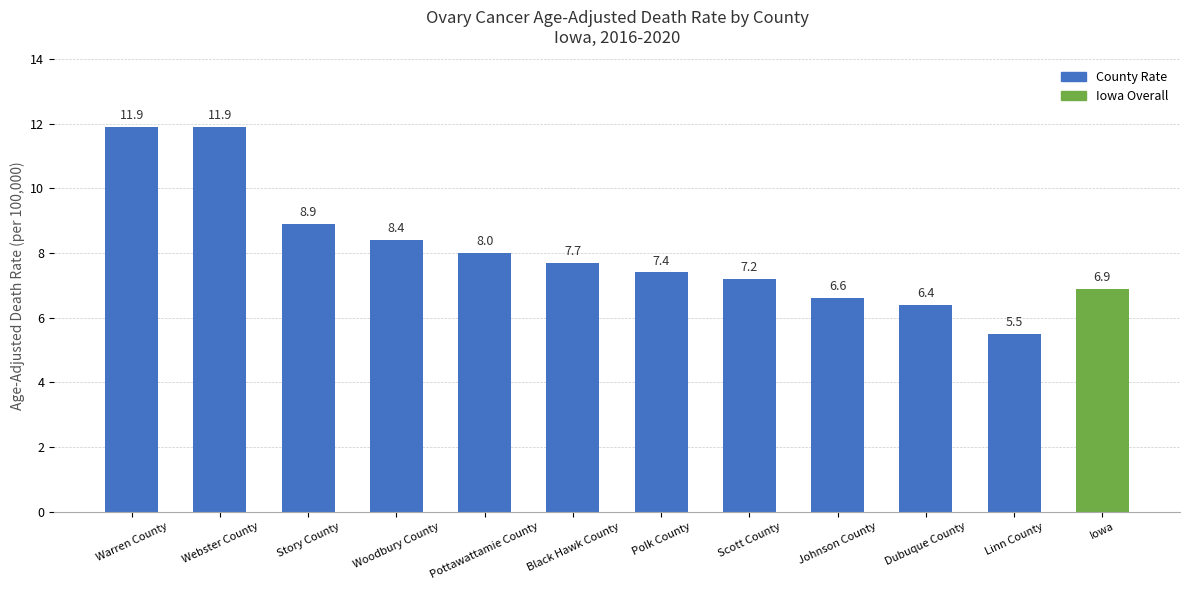

What is the change in value from Story County to Woodbury County?

-0.5